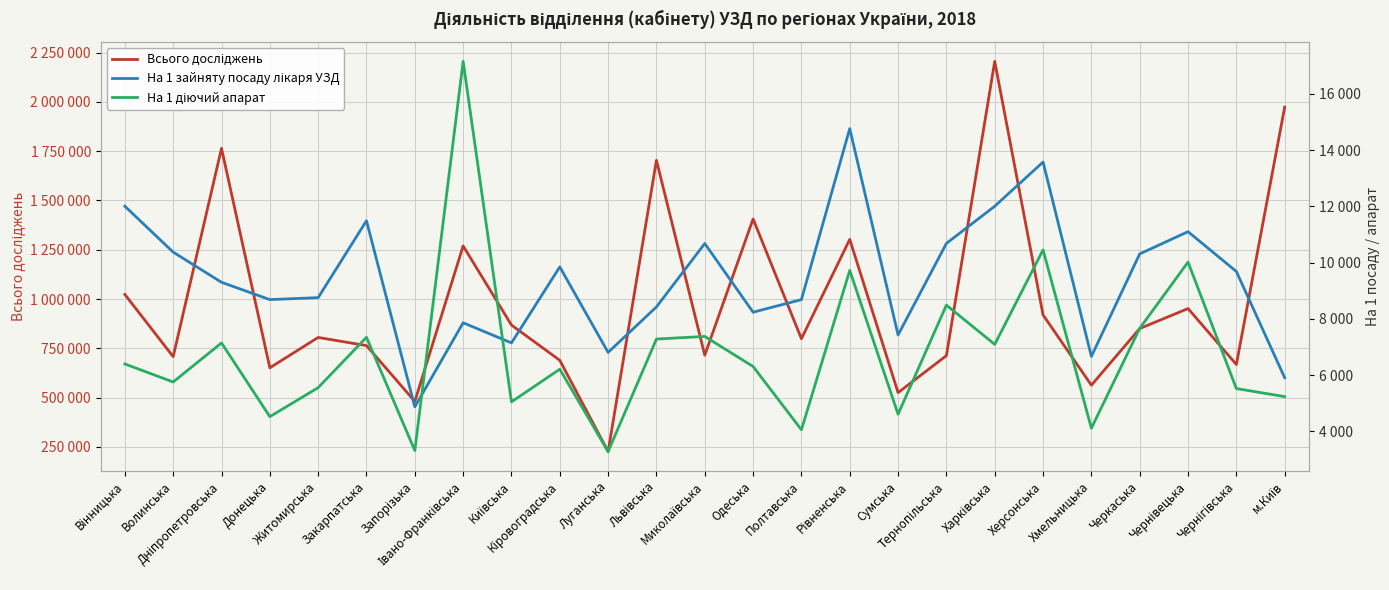

At which category does На 1 зайняту посаду лікаря УЗД reach its first local peak?

Закарпатська